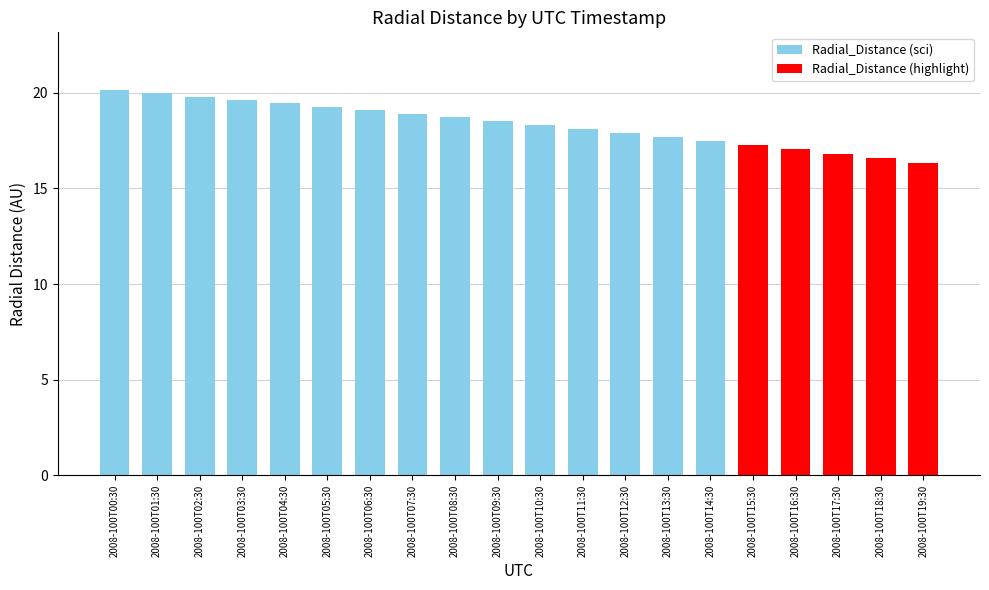

Reading right to left, extract all data points from this chart.

16.3	16.6	16.8	17.0	17.3	17.5	17.7	17.9	18.1	18.3	18.5	18.7	18.9	19.1	19.3	19.5	19.6	19.8	20.0	20.1